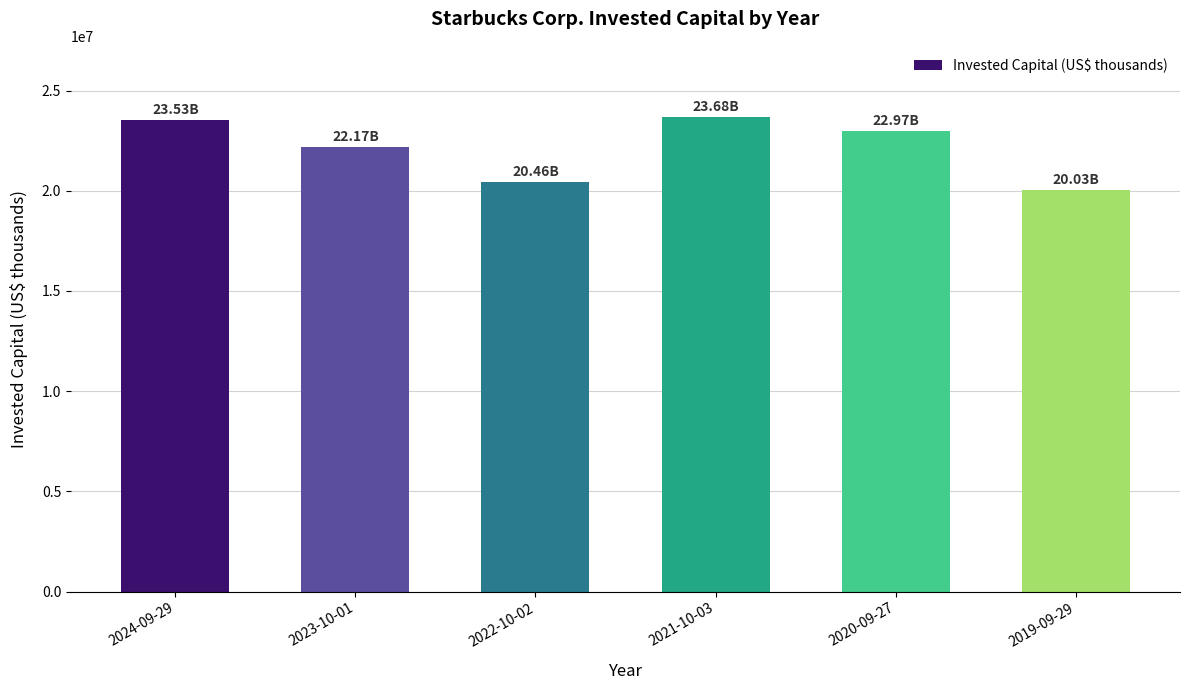

True or false: the data shows 10954914 at 2024-09-29.

False